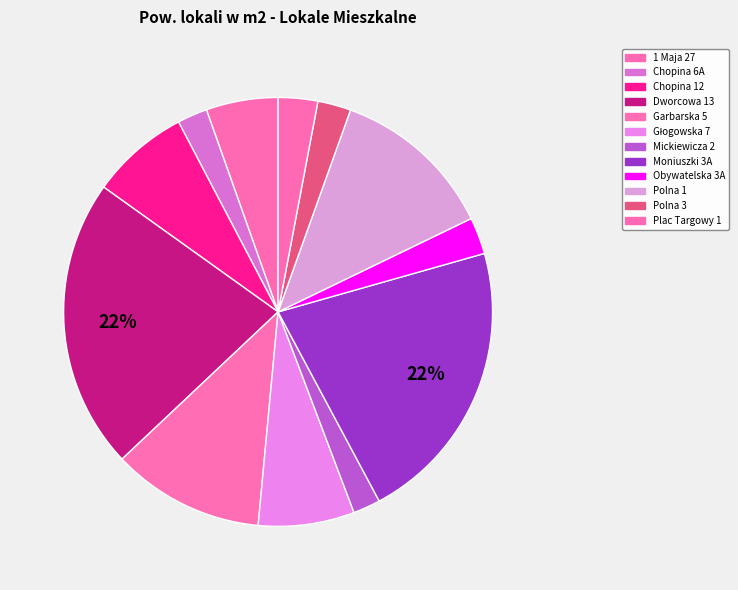

What is the ratio of the value at Polna 3 to the value at Obywatelska 3A?

0.9